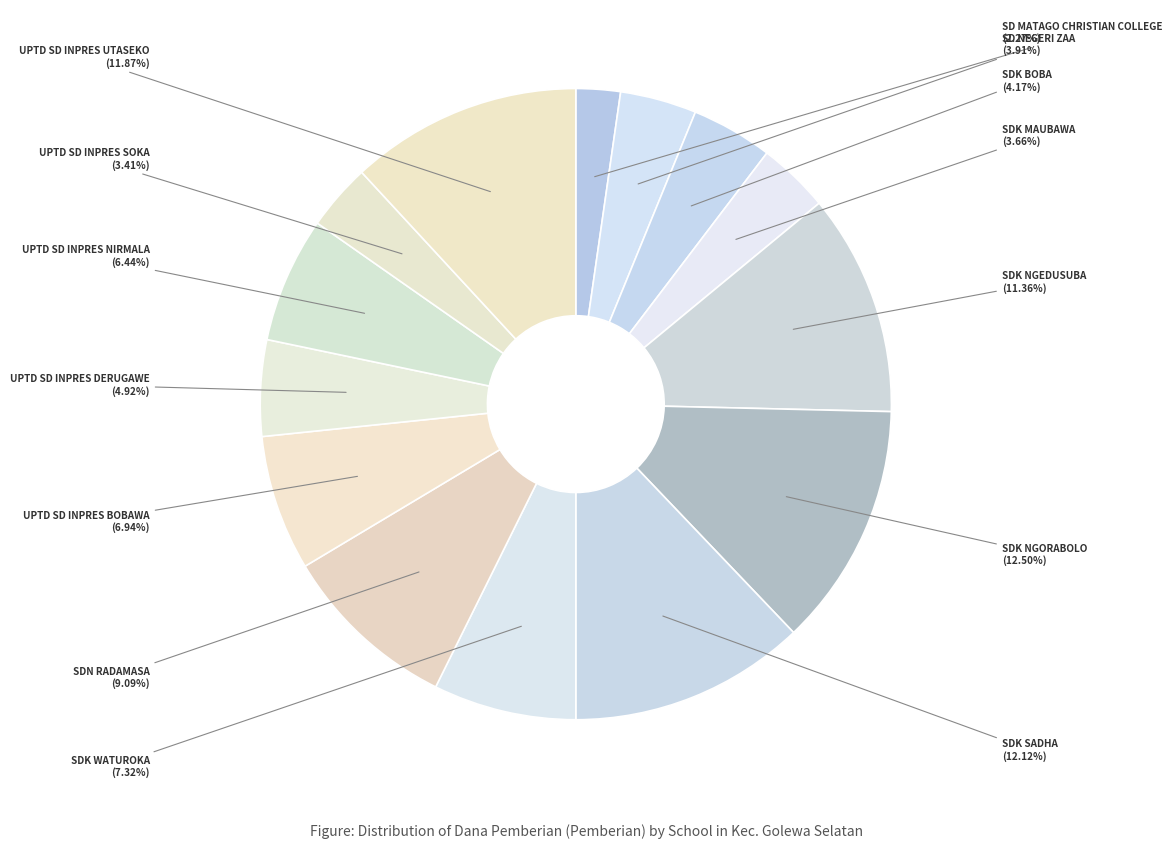

How many segments does this pie chart have?

14